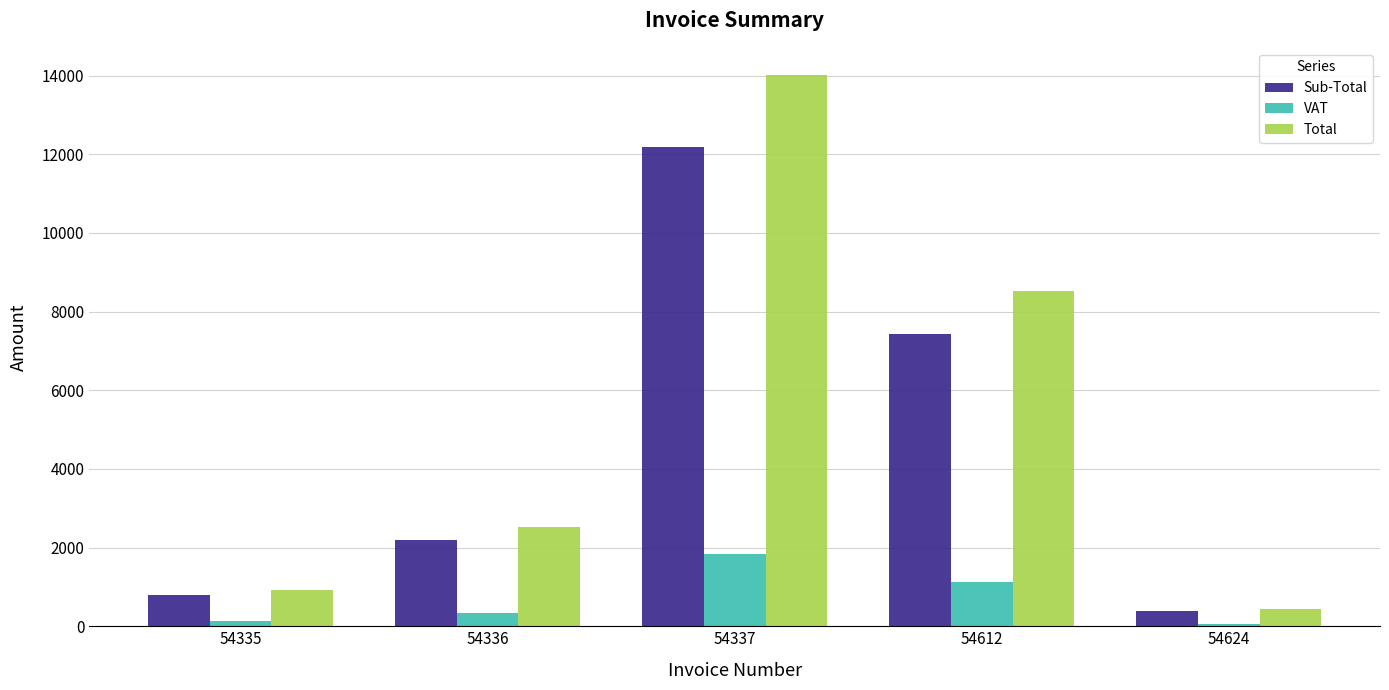

Is the value of Sub-Total at 54335 greater than the value of VAT at 54337?

No